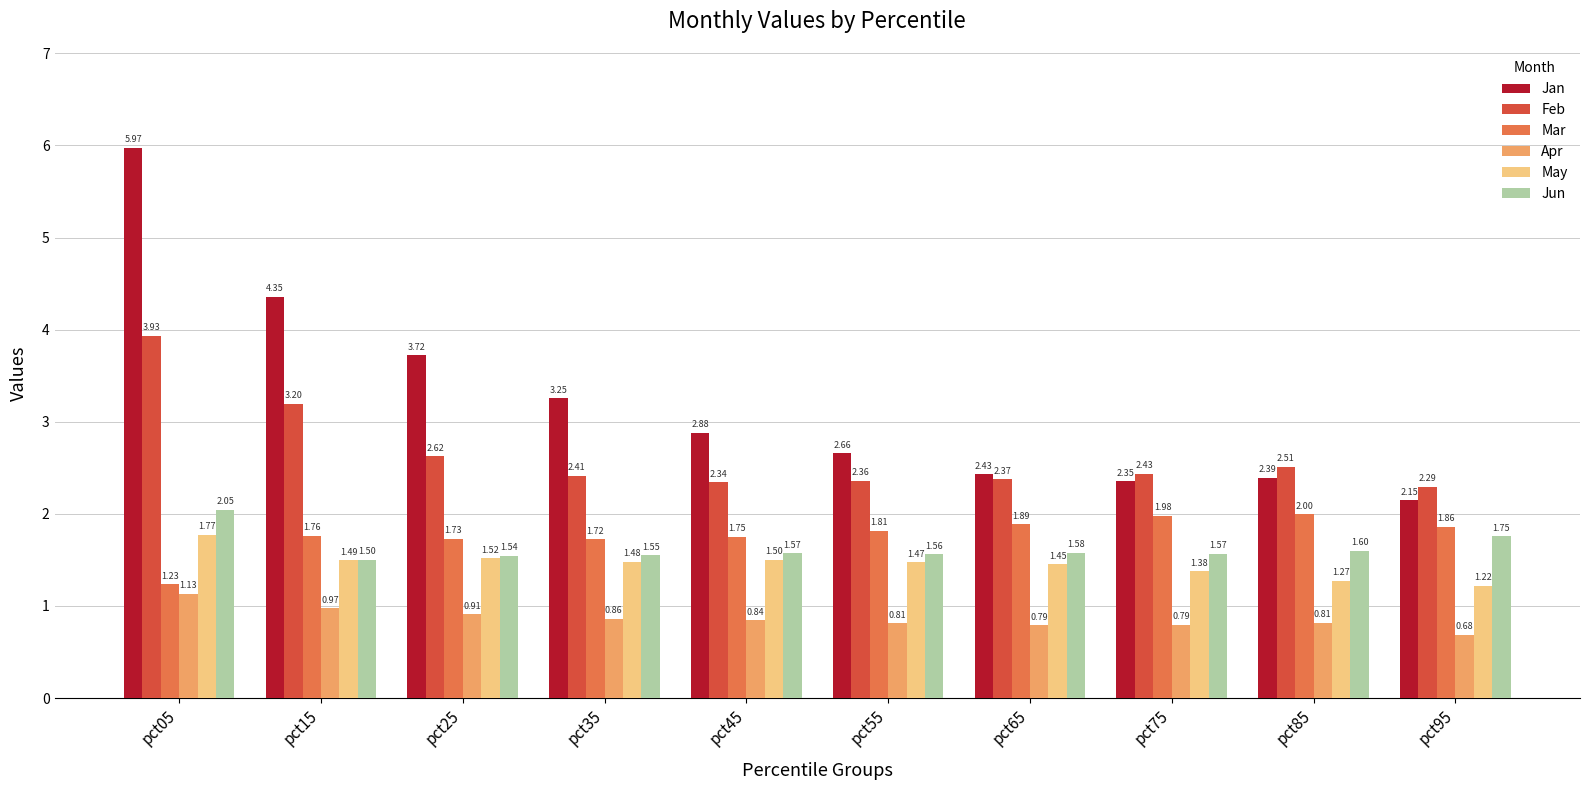

How many bars are there in each group?

6